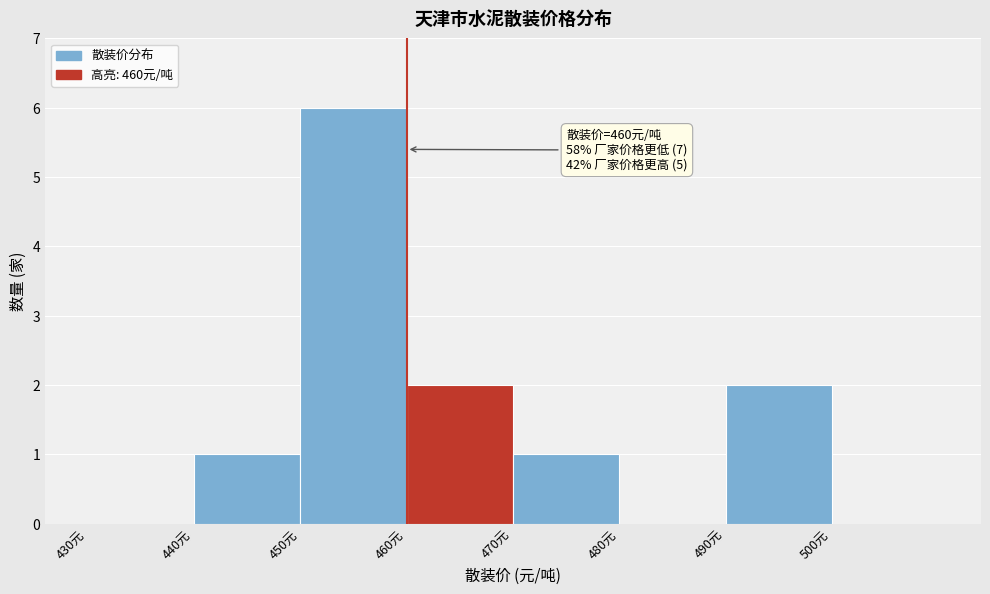

Which range on the x-axis has the tallest bar?

450 to 460